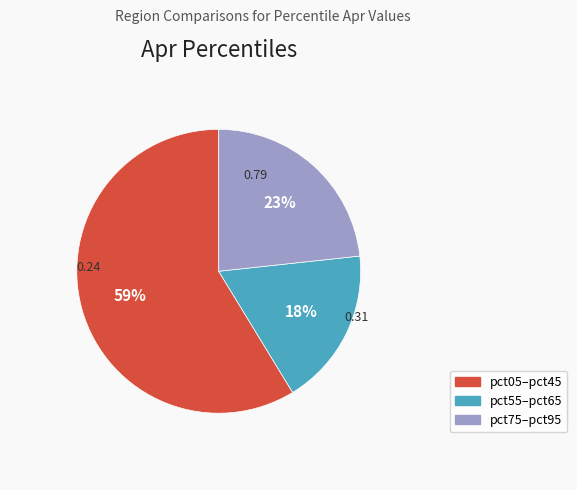

To the nearest percent, what is the difference between the largest and smallest slice percentages?

41%